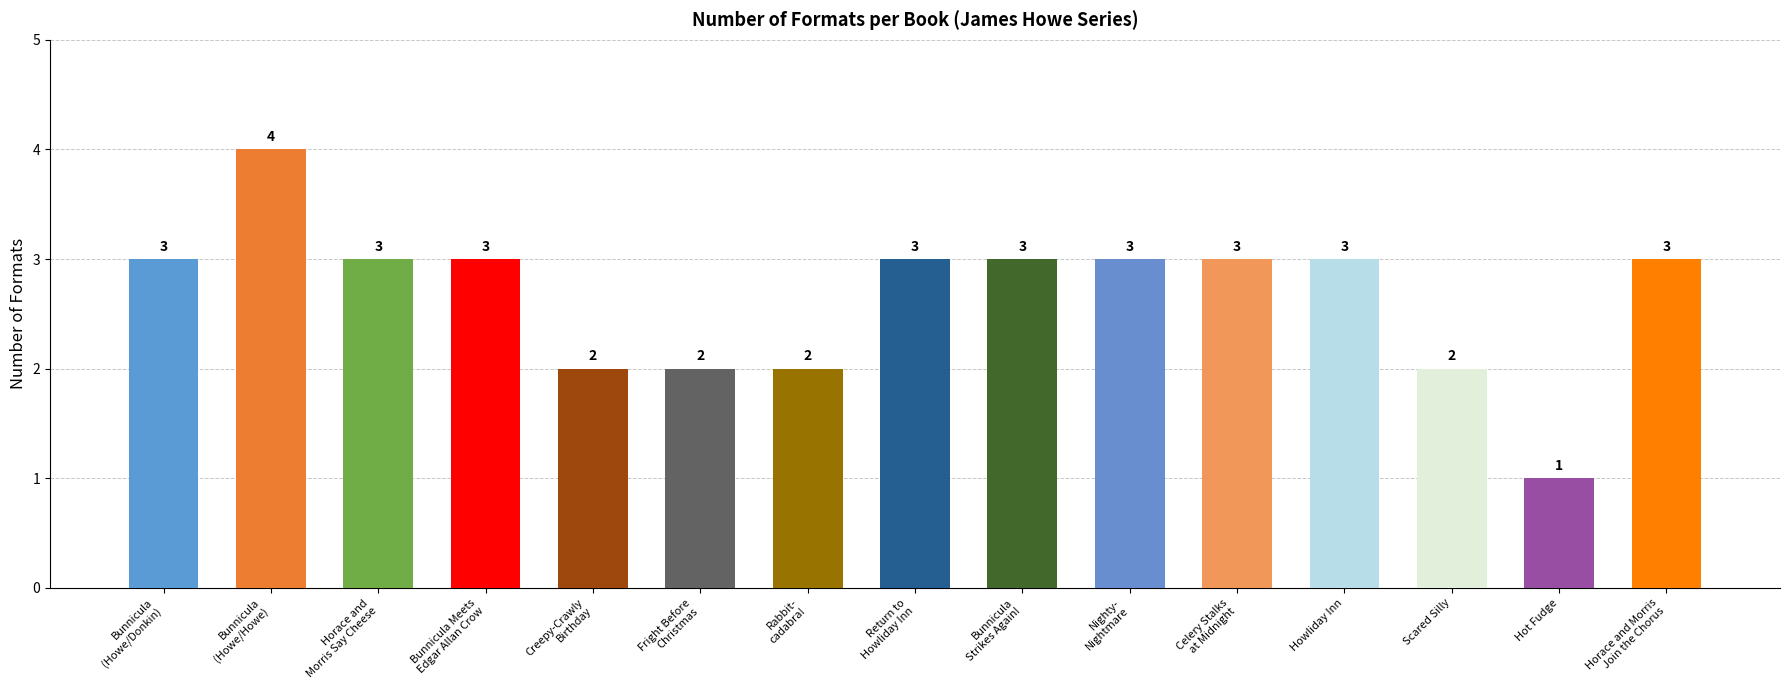

What is the difference between the maximum and minimum values?

3